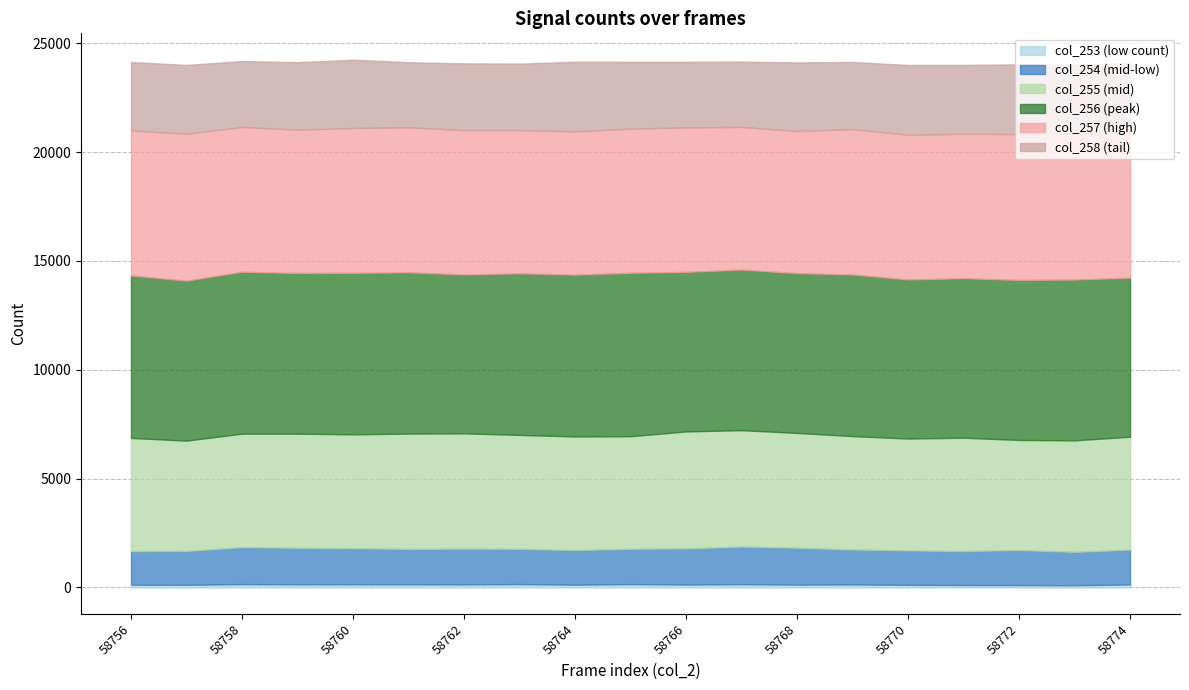

What is the difference between the maximum and minimum values in the col_258 series?

216